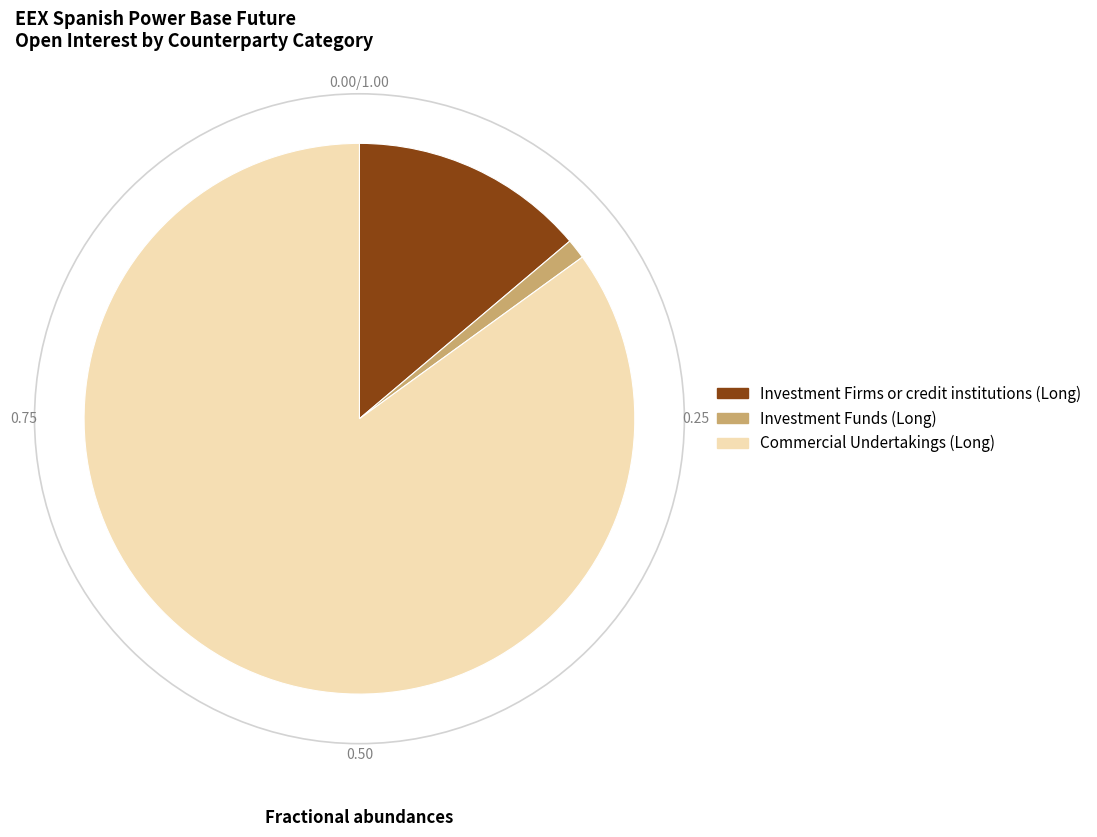

Do Investment Firms or credit institutions (Long) and Commercial Undertakings (Long) together represent more than half of the pie?

Yes